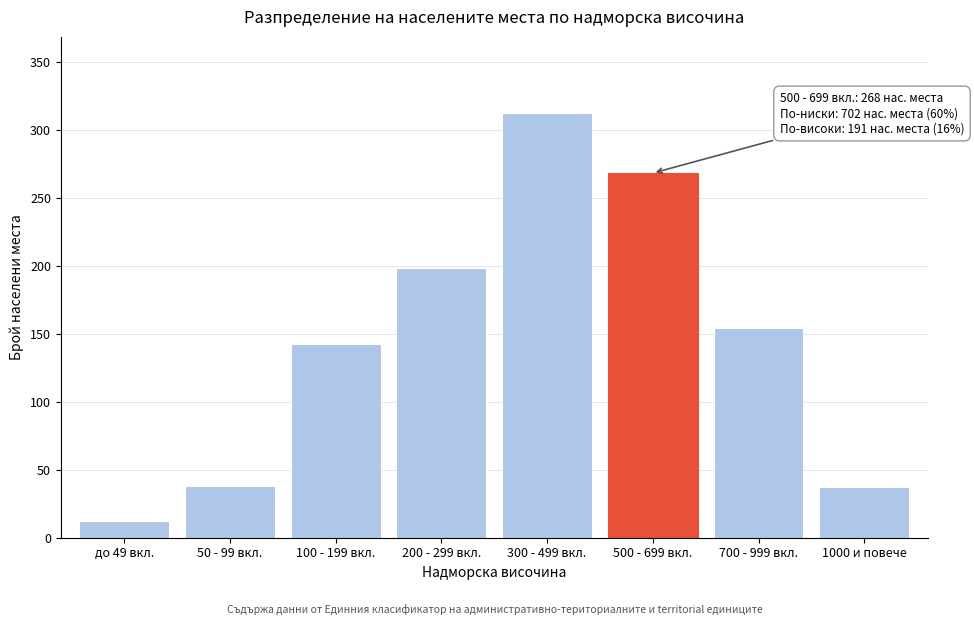

What is the label of the 4th bar from the left?

200 - 299 вкл.